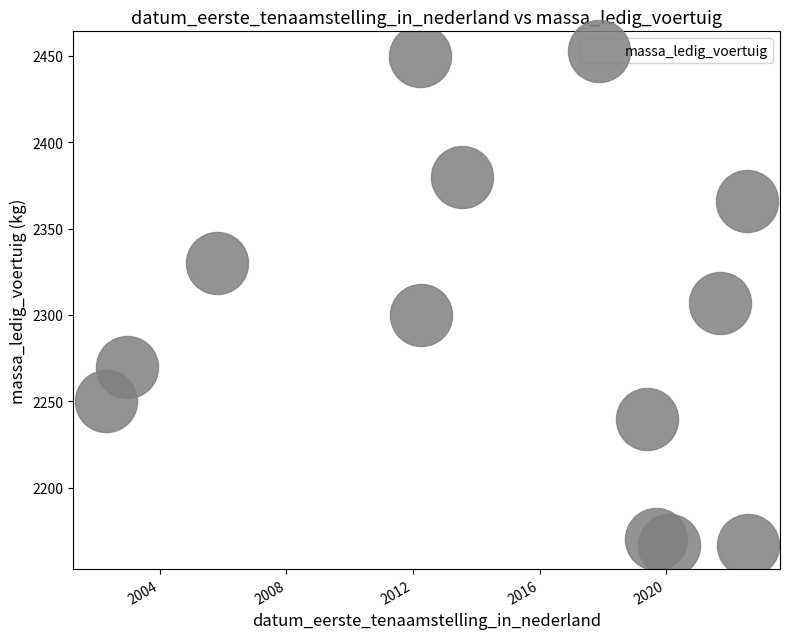

What is the average X value?

16286